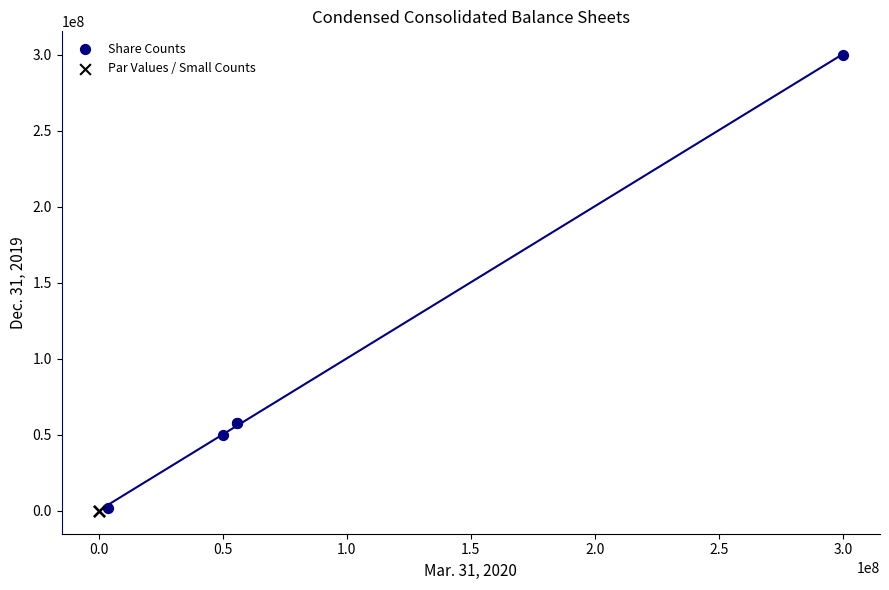

What are all the series names shown in the legend?

Share Counts, Par Values / Small Counts